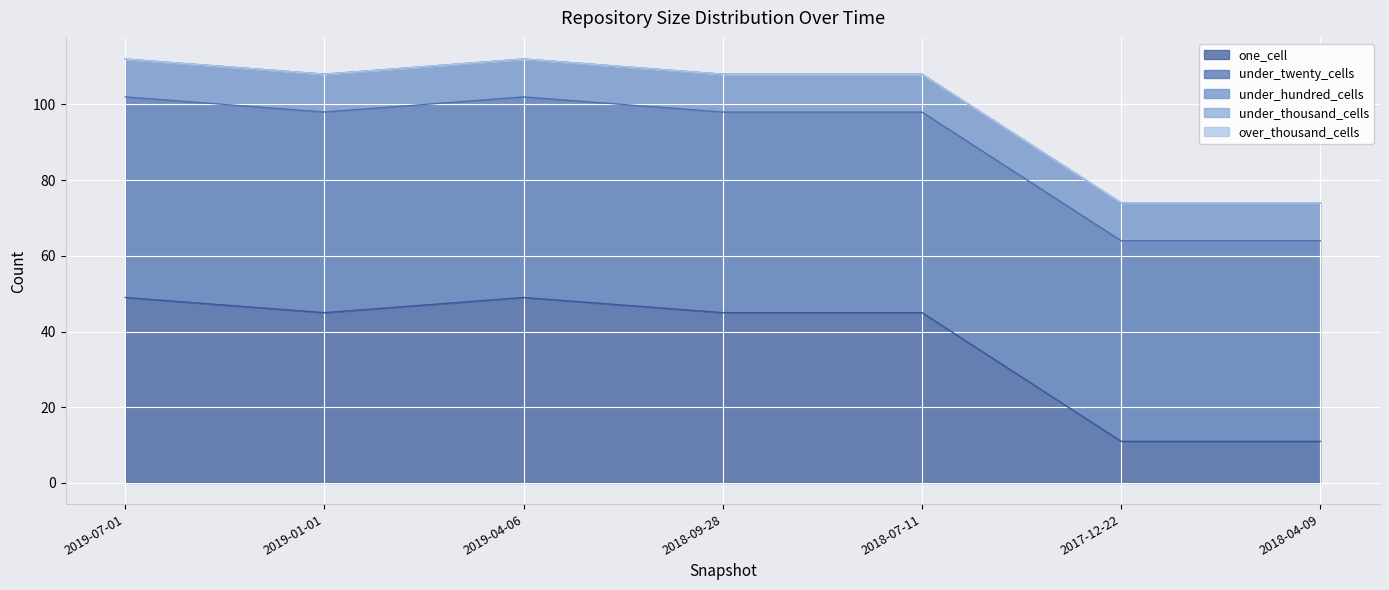

How many categories are shown in the chart?

7